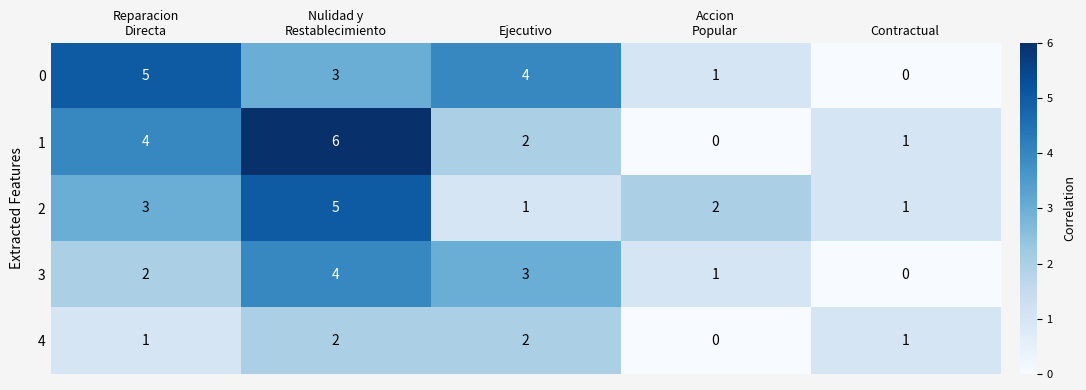

Which category has the lowest value in the 3 series?

Contractual